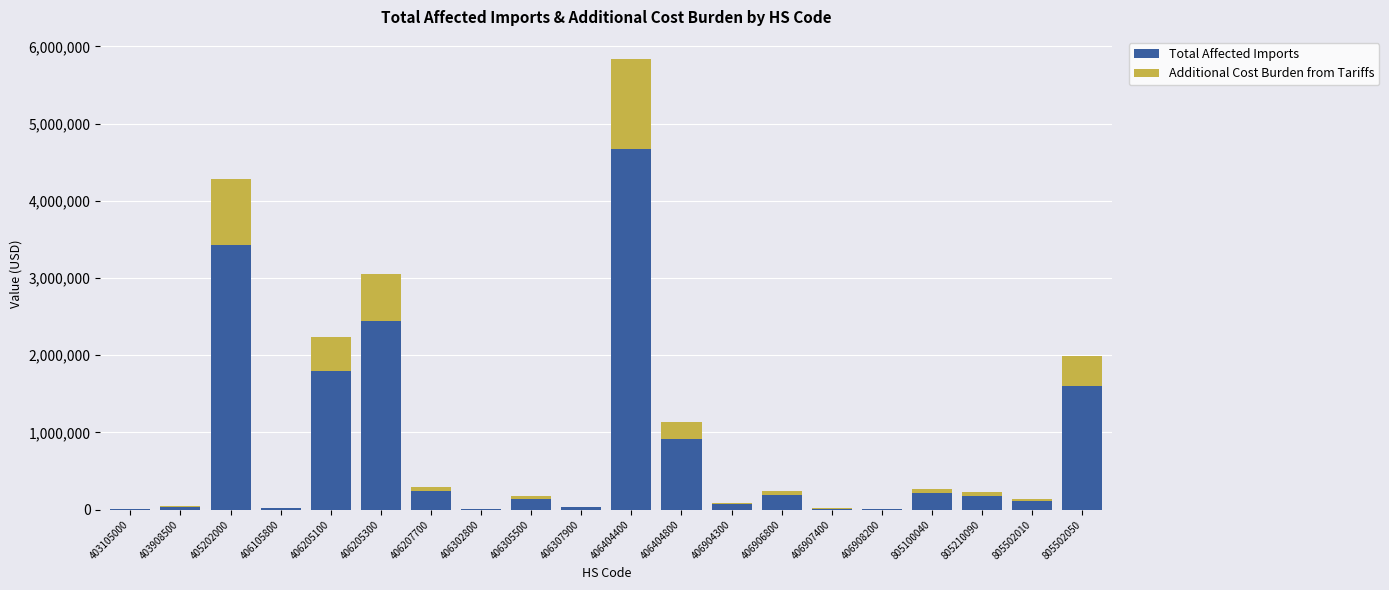

Which category has the highest value in the Total Affected Imports series?

406404400